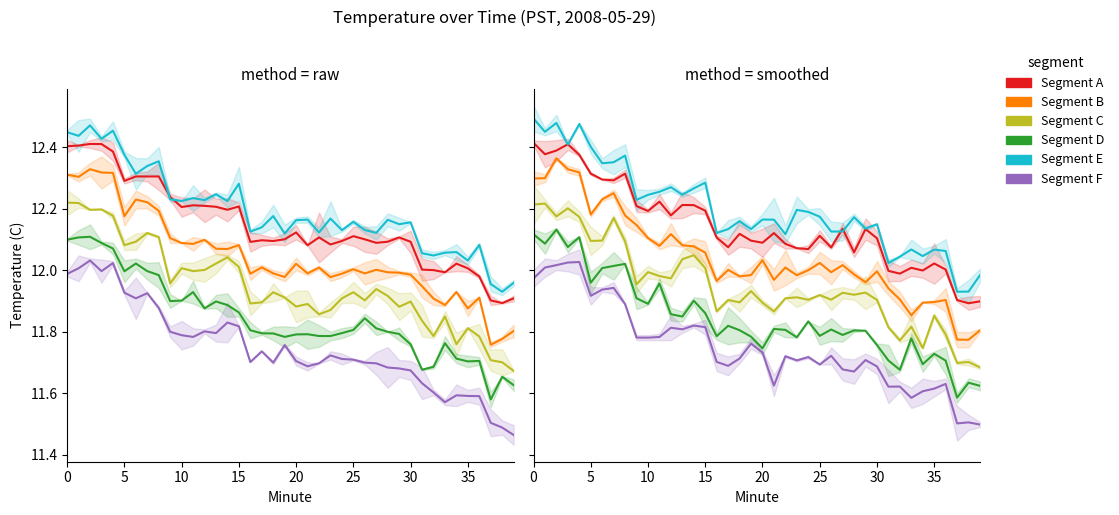

What is the lowest value of the Segment D series?

11.6